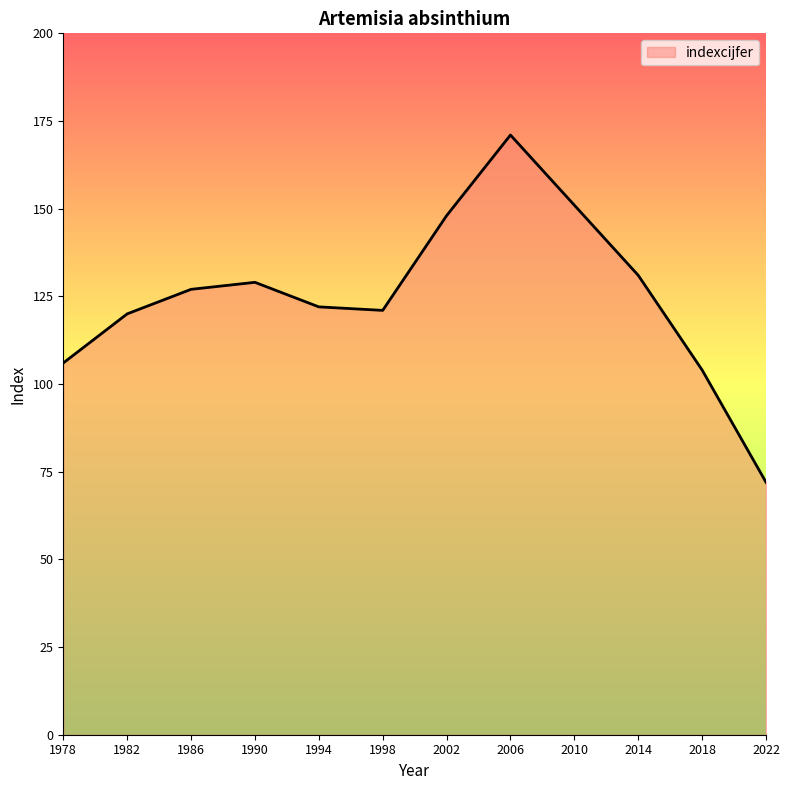

How many interior local valleys (lower than both neighbors) does the data have?

1